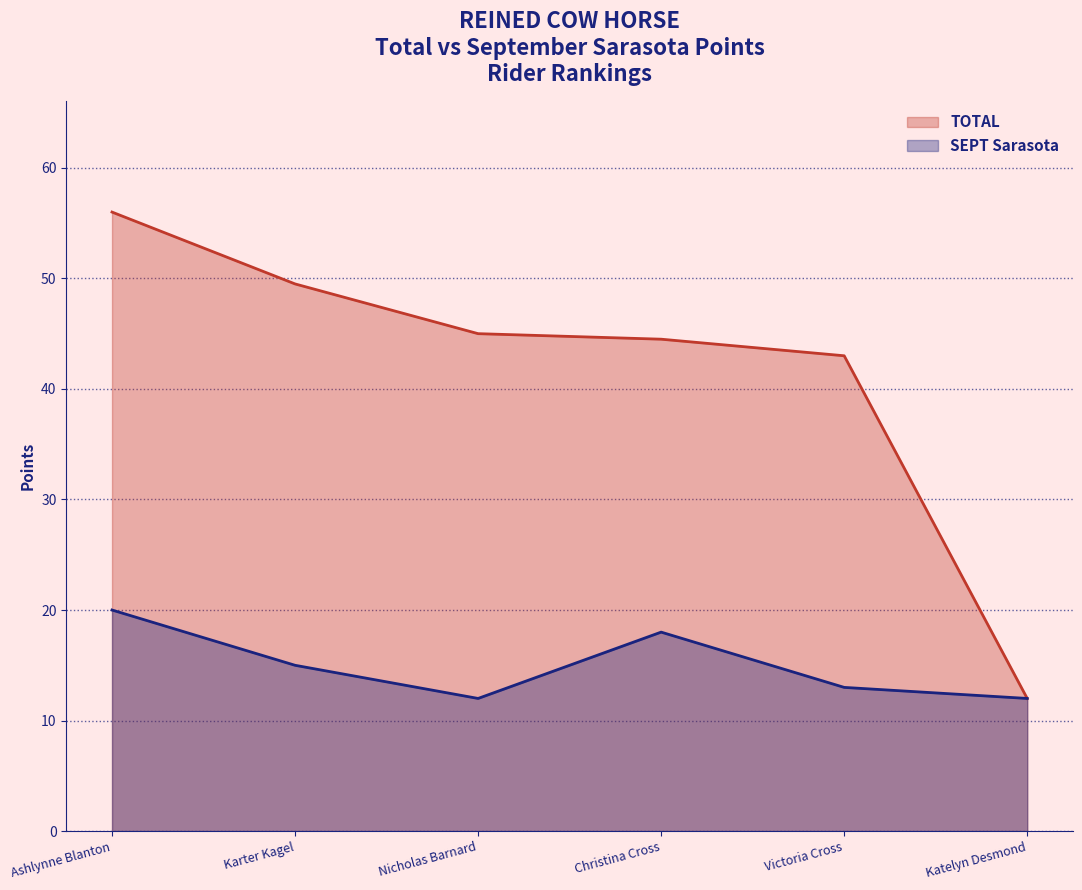

What is the highest value of the TOTAL series?

56.0